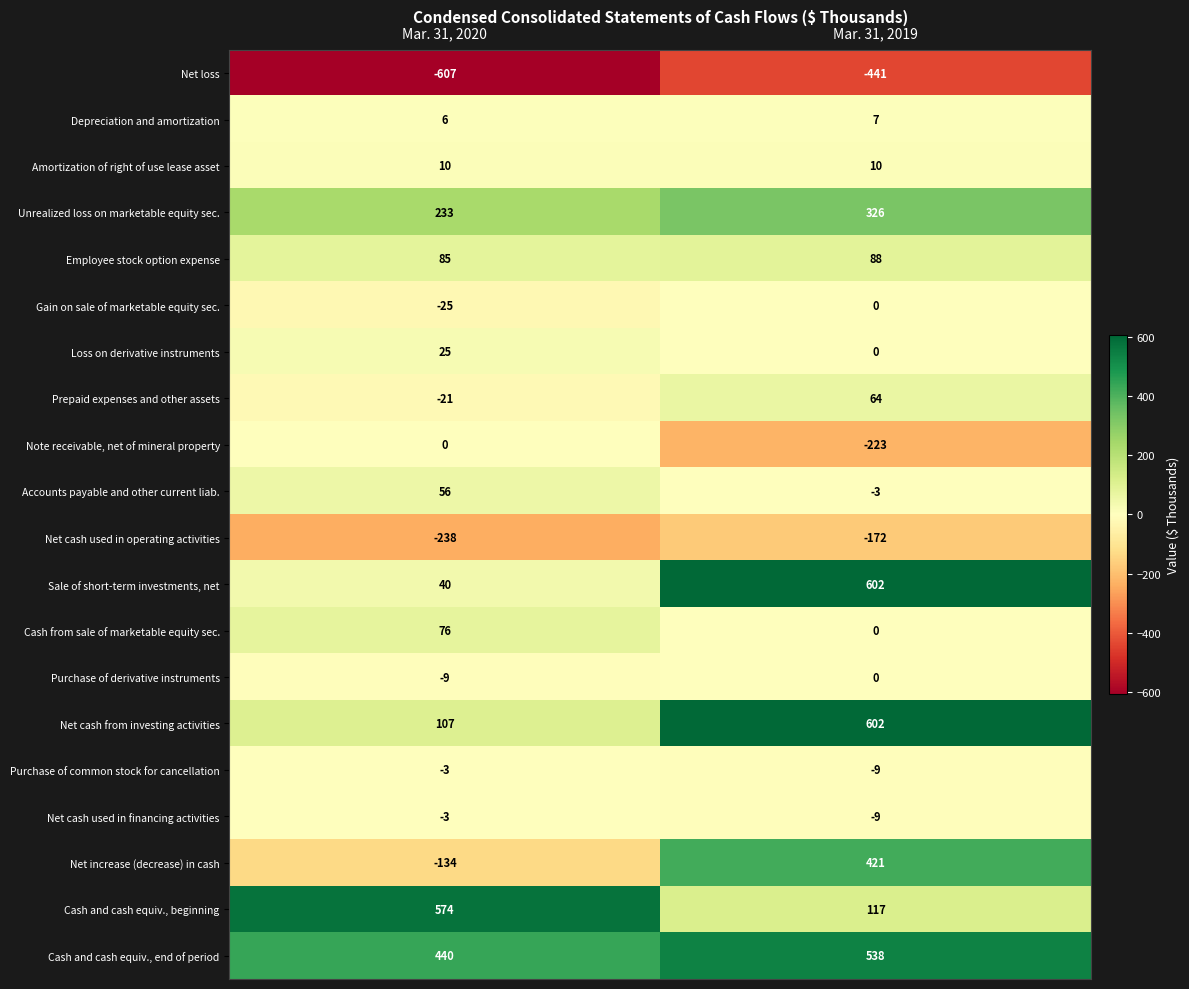

List the labels in order of Cash and cash equiv., beginning value, smallest first.

Mar. 31, 2019, Mar. 31, 2020